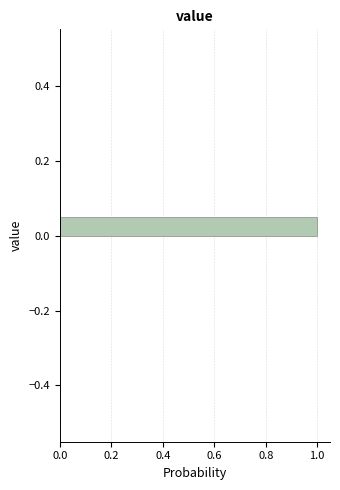

Around what value on the y-axis is the longest bar? Give the approximate position of its centre, as read against the axis.

0.02